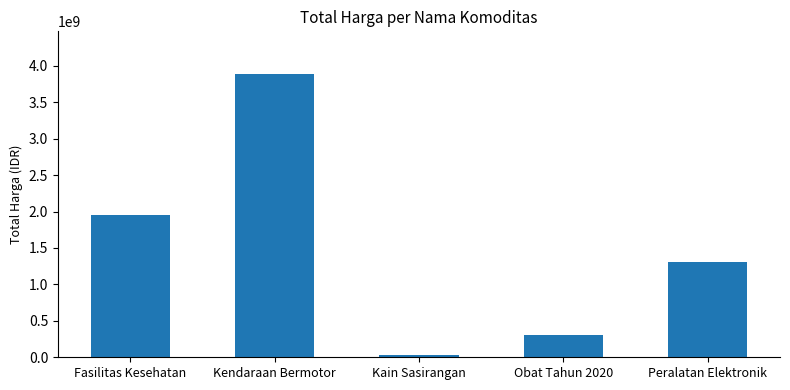

What is the value of the 5th bar from the left?

1310970800